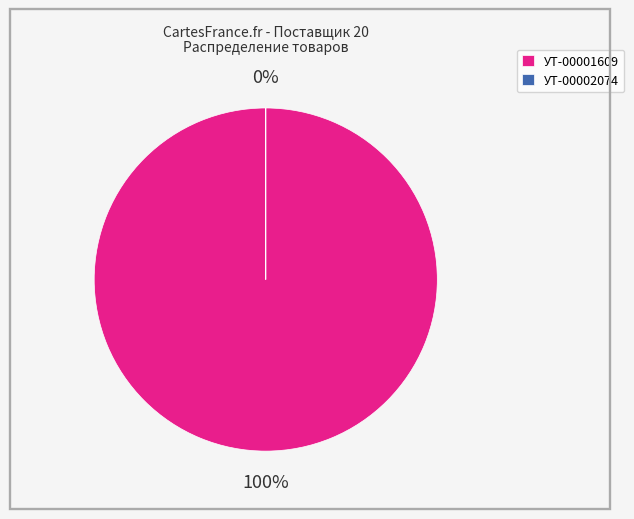

Rank the categories by value from highest to lowest.

УТ-00001609, УТ-00002074